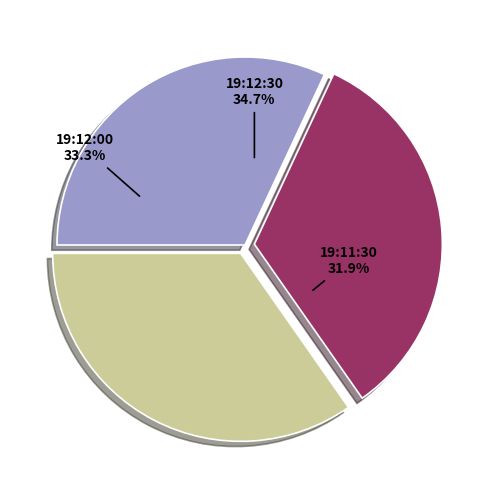

To the nearest percent, what is the average slice percentage?

33%